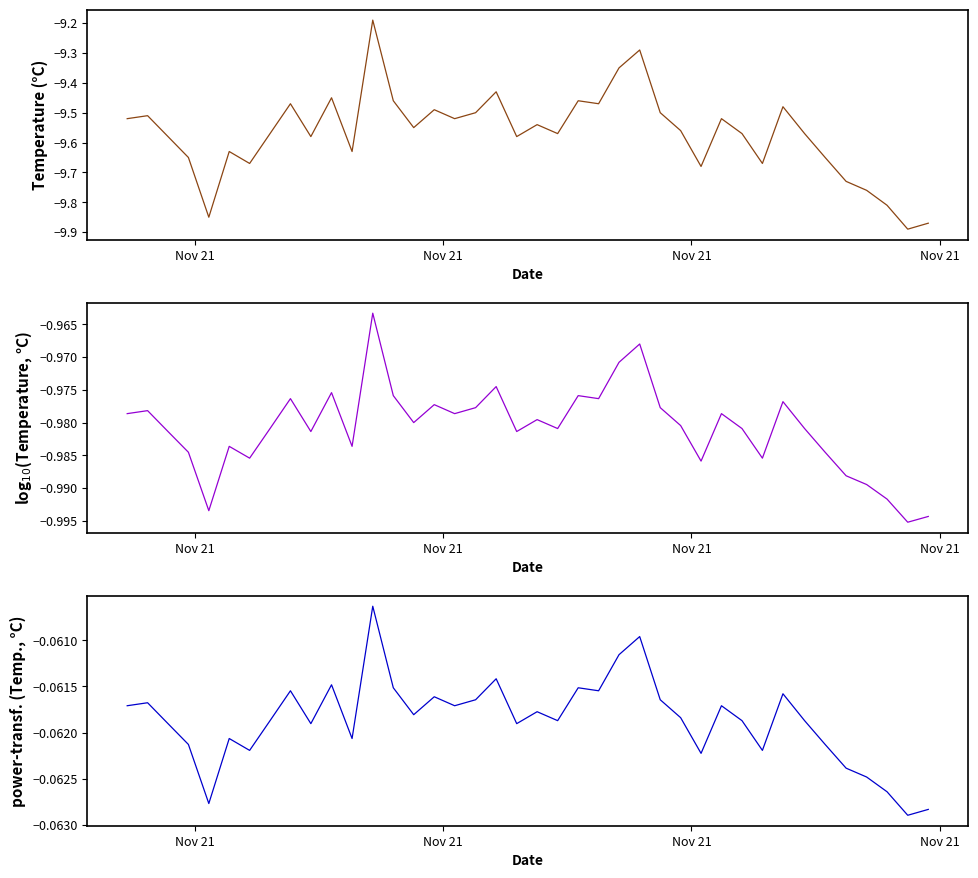

What is the average value of the log10(temperature) series?

-1.0